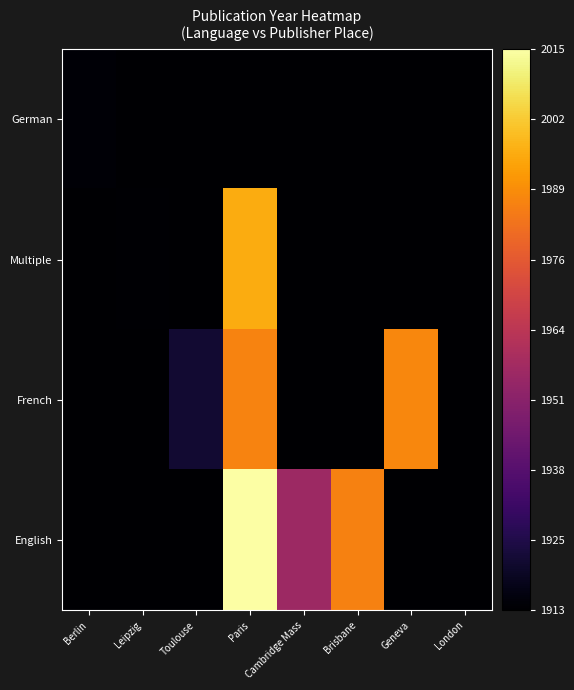

What is the spread (max minus min) of values at Toulouse?

9.0